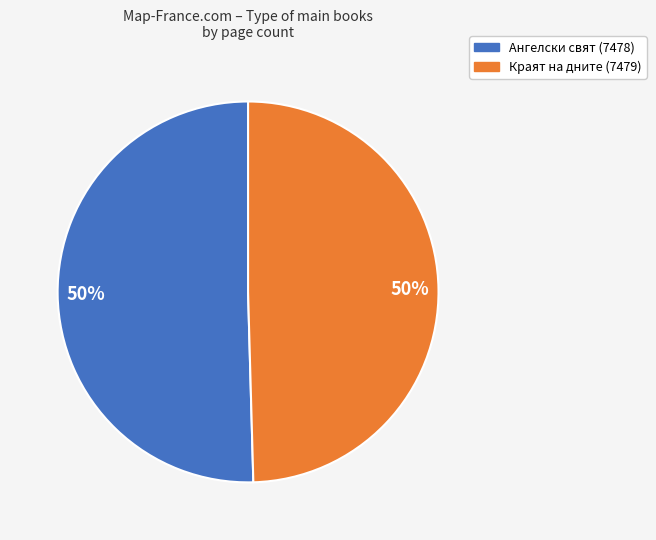

Combined, do Краят на дните (7479) and Ангелски свят (7478) account for over 50%?

Yes